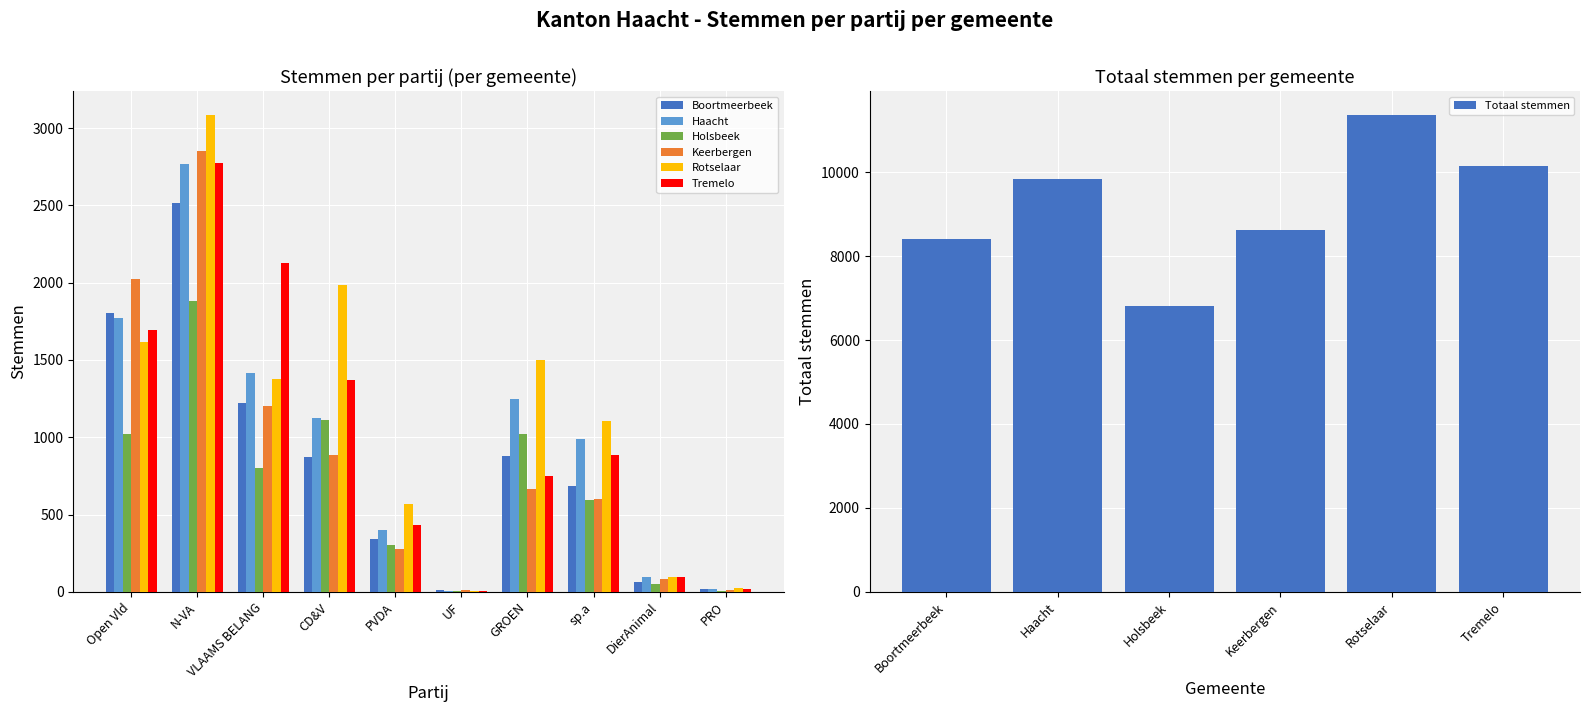

What are all the series names shown in the legend?

Boortmeerbeek, Haacht, Holsbeek, Keerbergen, Rotselaar, Tremelo